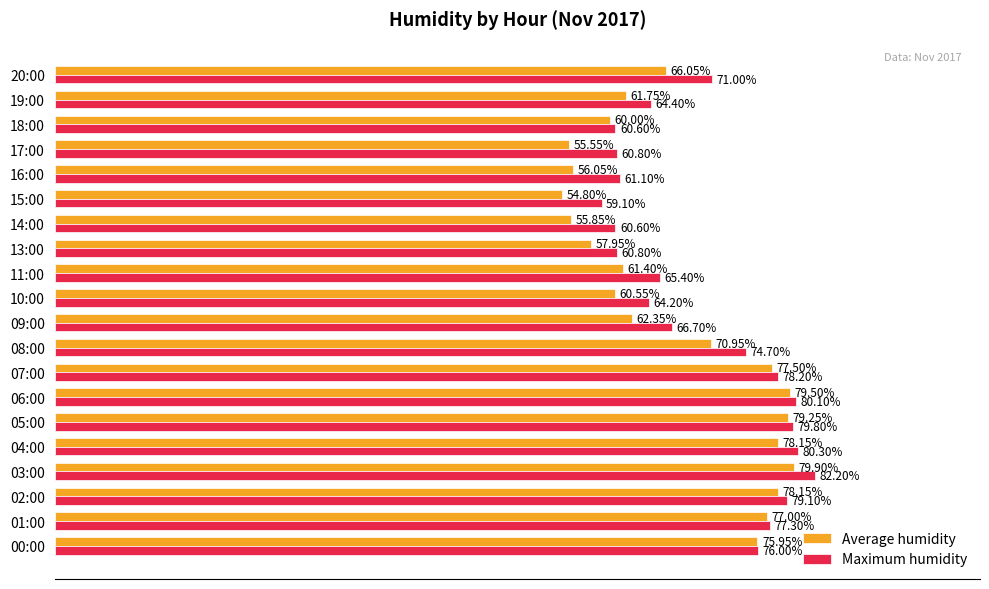

Which series has the widest spread of values?

Average humidity